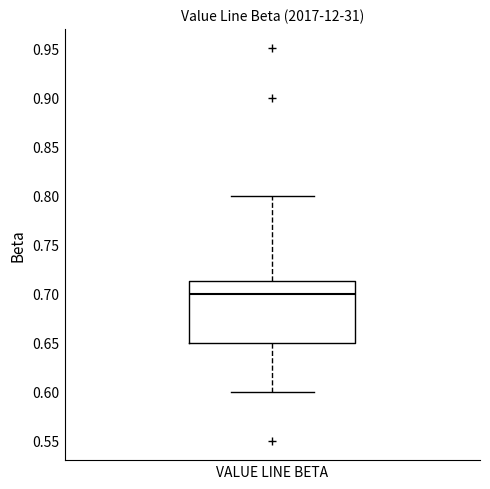

Transcribe this box plot: give where the median line is, the range the box spans, and where the two whiskers end, as read against the y-axis. The values are not printed on the chart, so give them approximately, as read against the axis.

median 0.700, box 0.650 to 0.715, whiskers 0.600 to 0.800